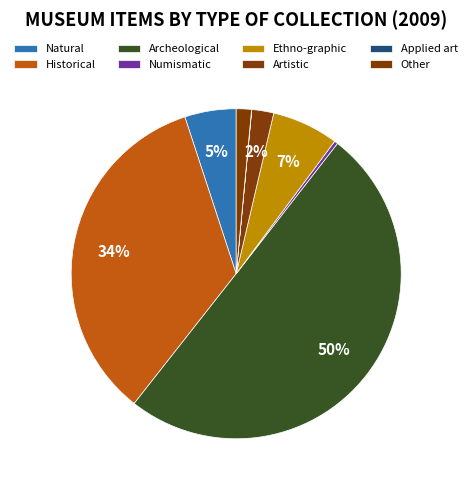

How many slices are in this pie chart?

8